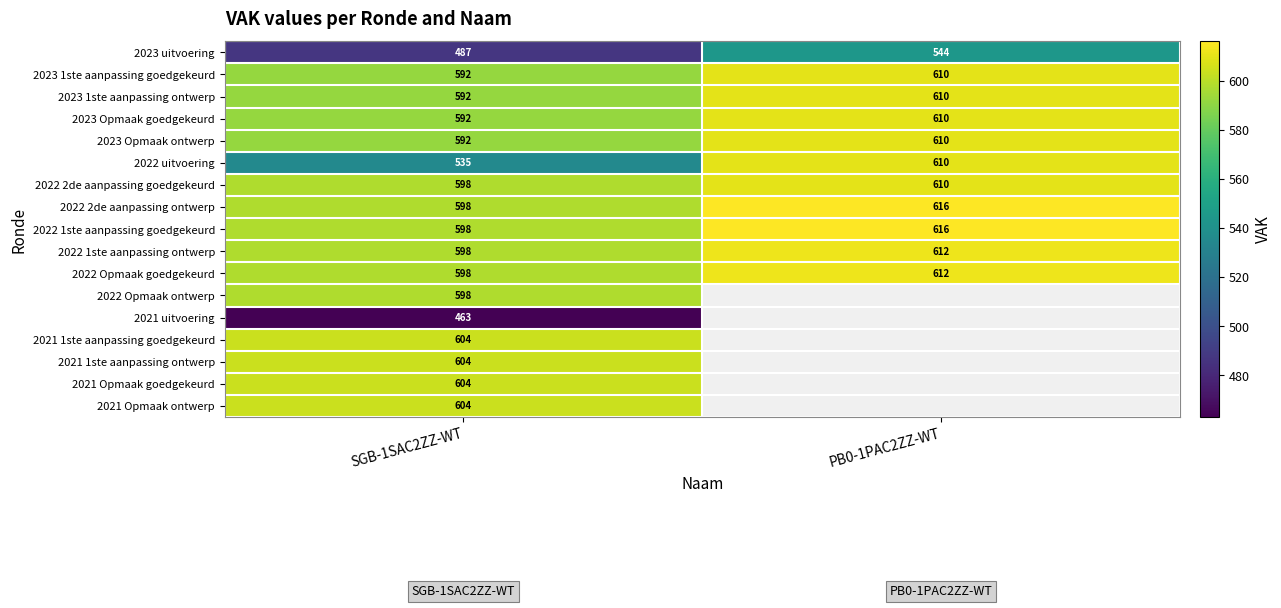

What is the total value across all series at SGB-1SAC2ZZ-WT?

9857